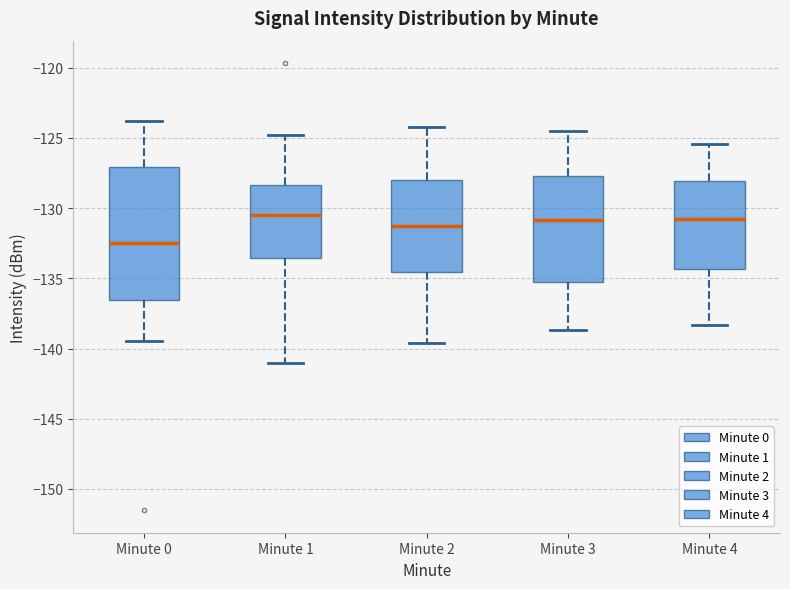

Comparing the boxes themselves (not the whiskers), which one is the tallest?

Minute 0